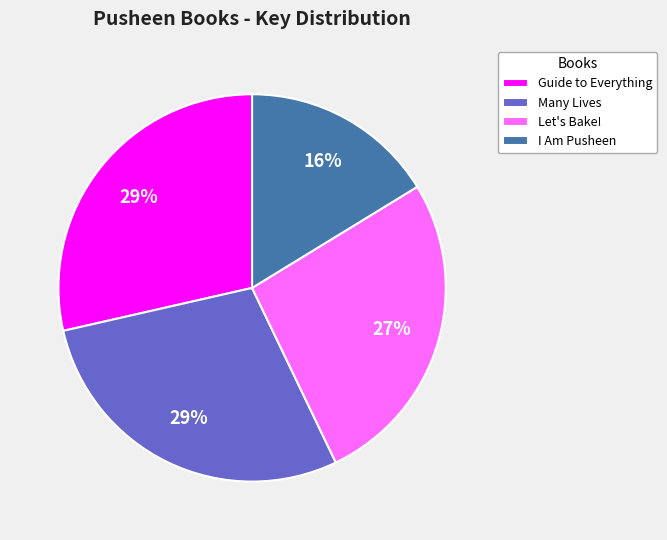

How many slices are in this pie chart?

4